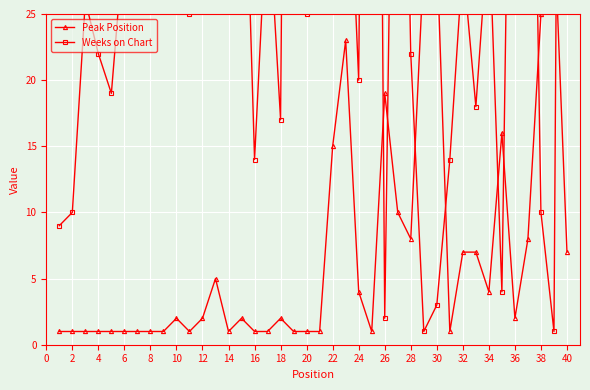

Is this an area chart (filled region under the line)?

No